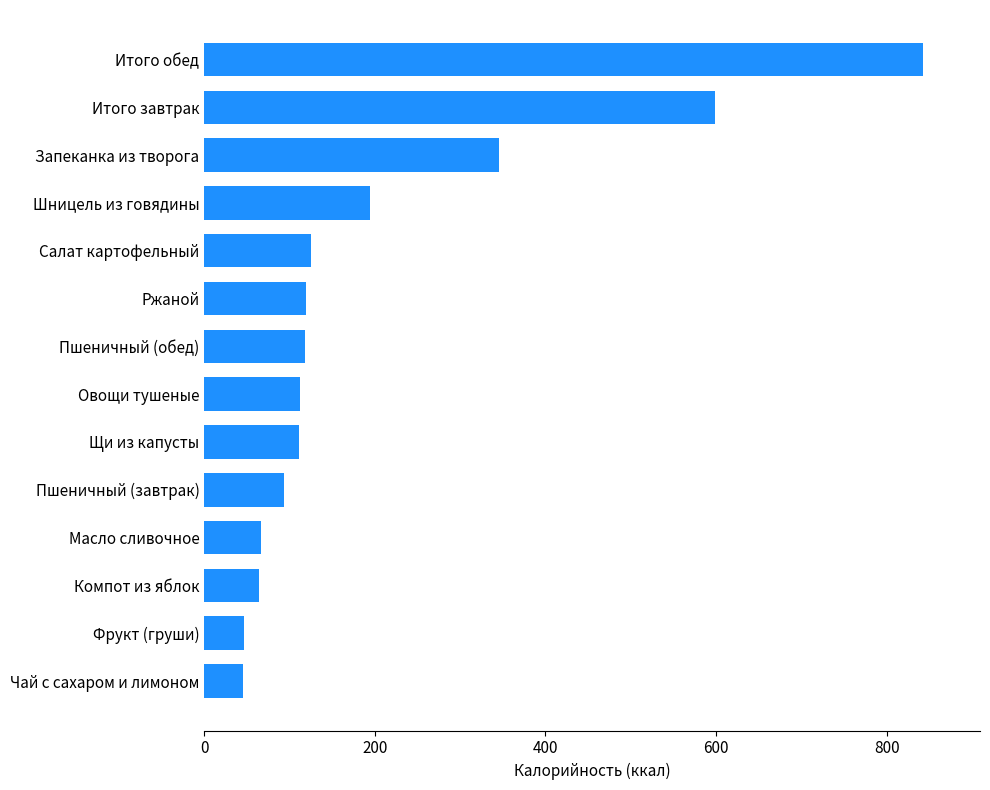

What is the difference between the maximum and minimum values?

796